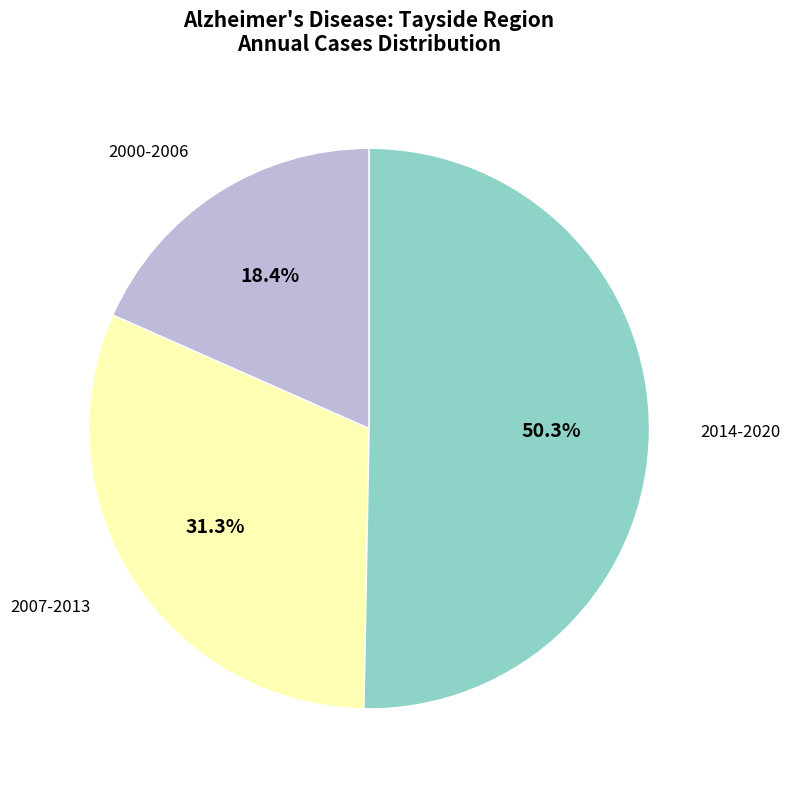

How many slices are in this pie chart?

3